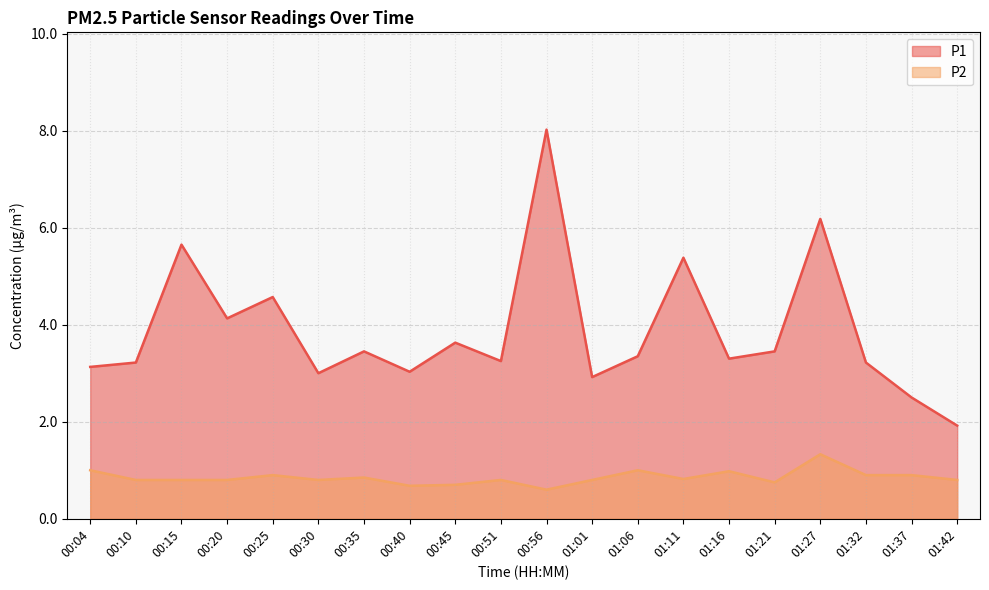

What is the difference between the P2 values at 01:11 and 01:27?

0.5